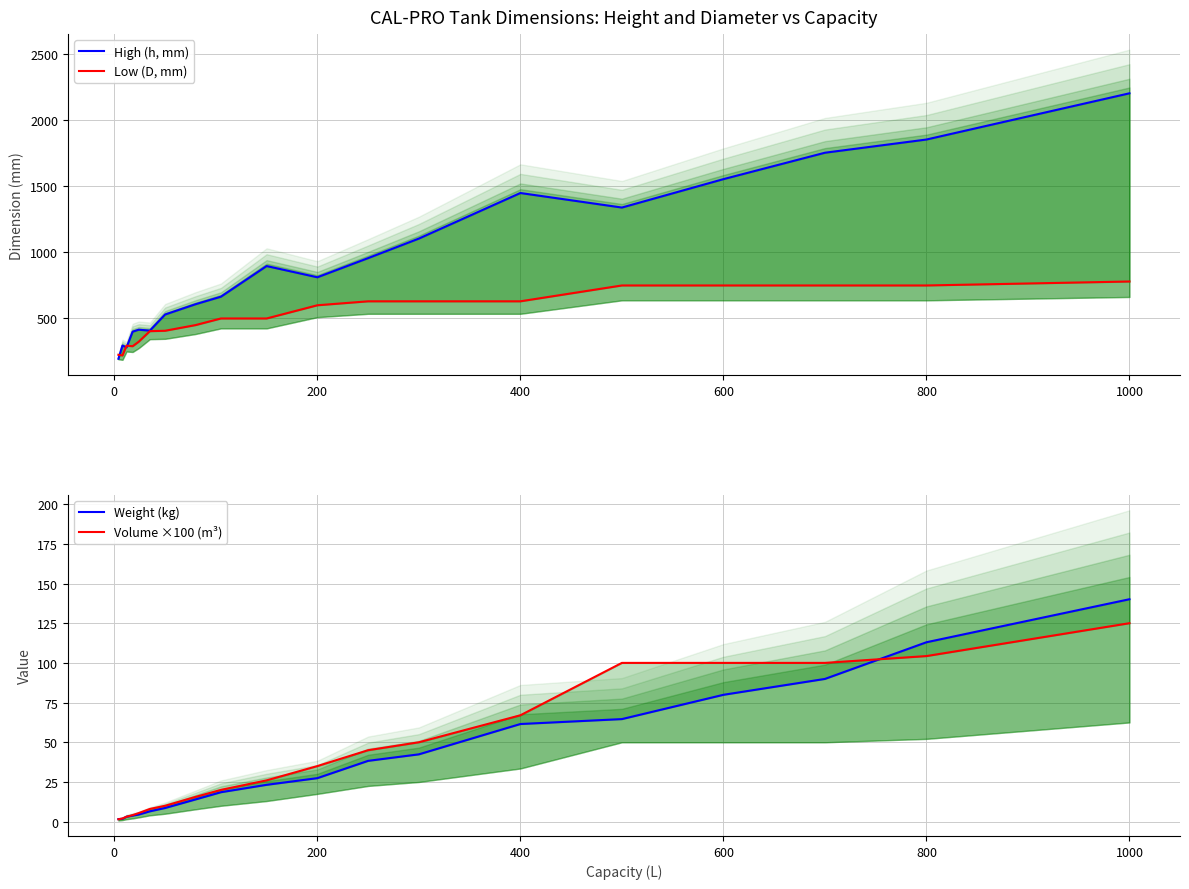

Does the chart have visible grid lines?

Yes